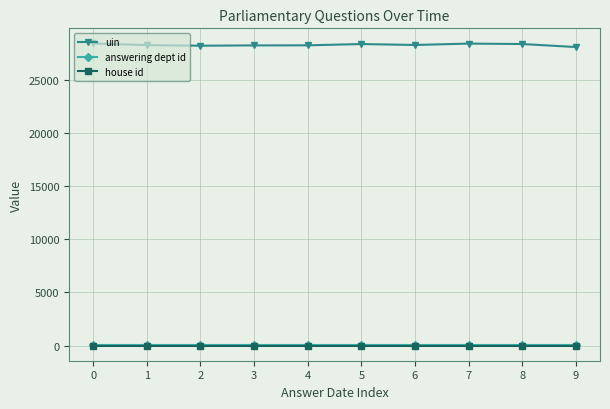

What is the greatest value displayed?

28424